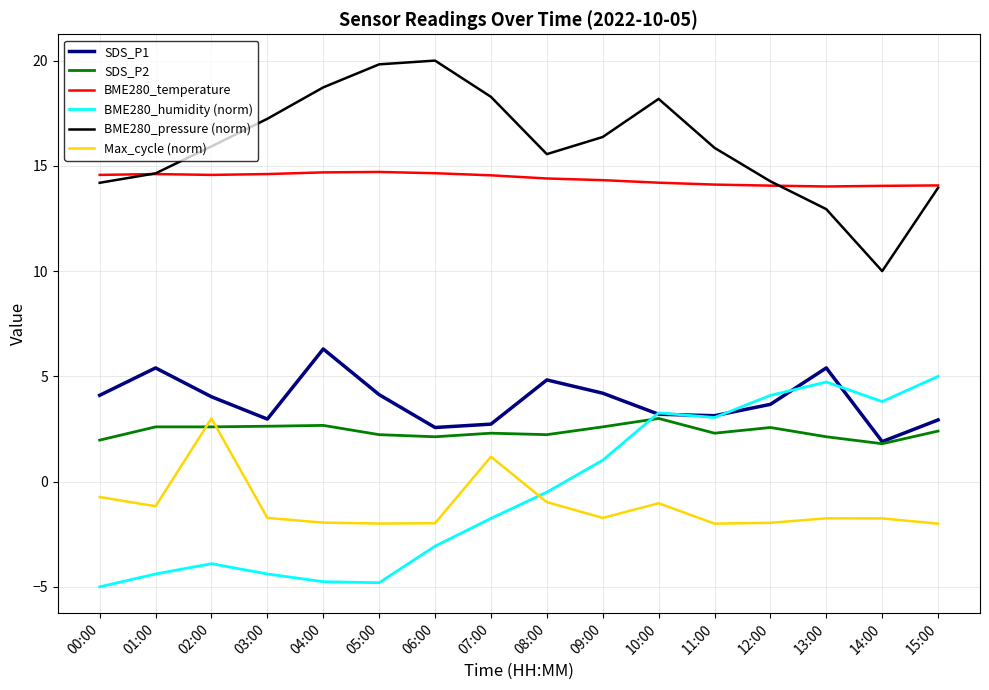

The SDS_P2 series shows 0.9 at 09:00. True or false?

False